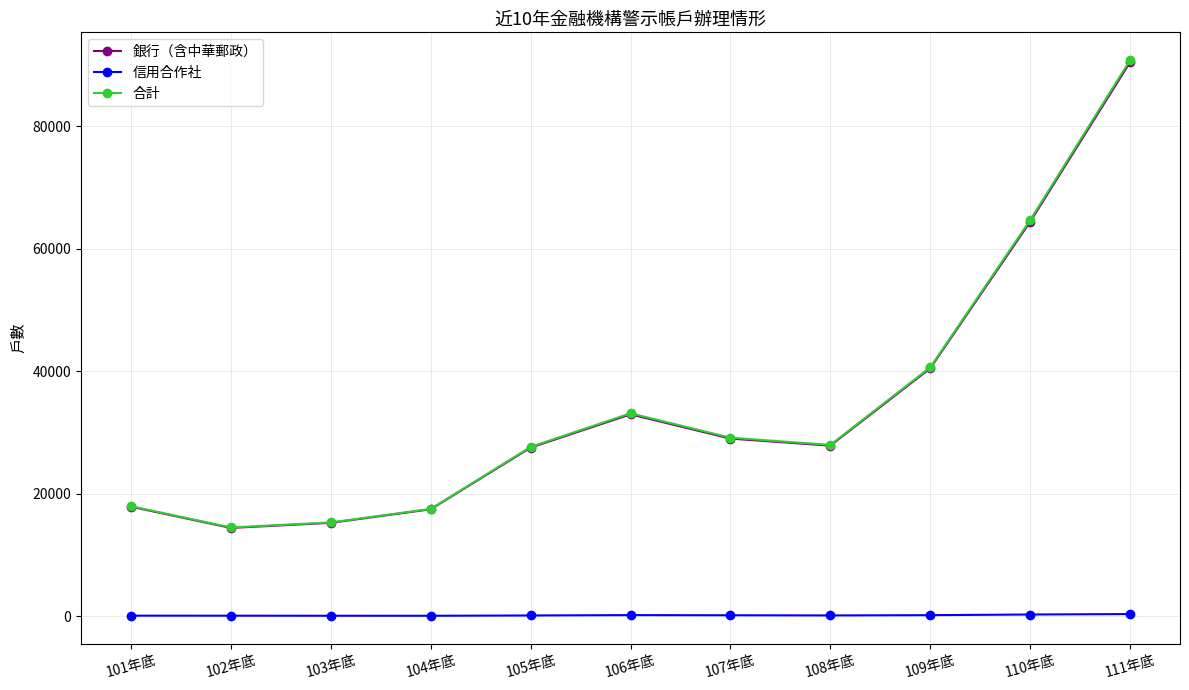

Read the 合計 value at 103年底, to the nearest 10.

15310